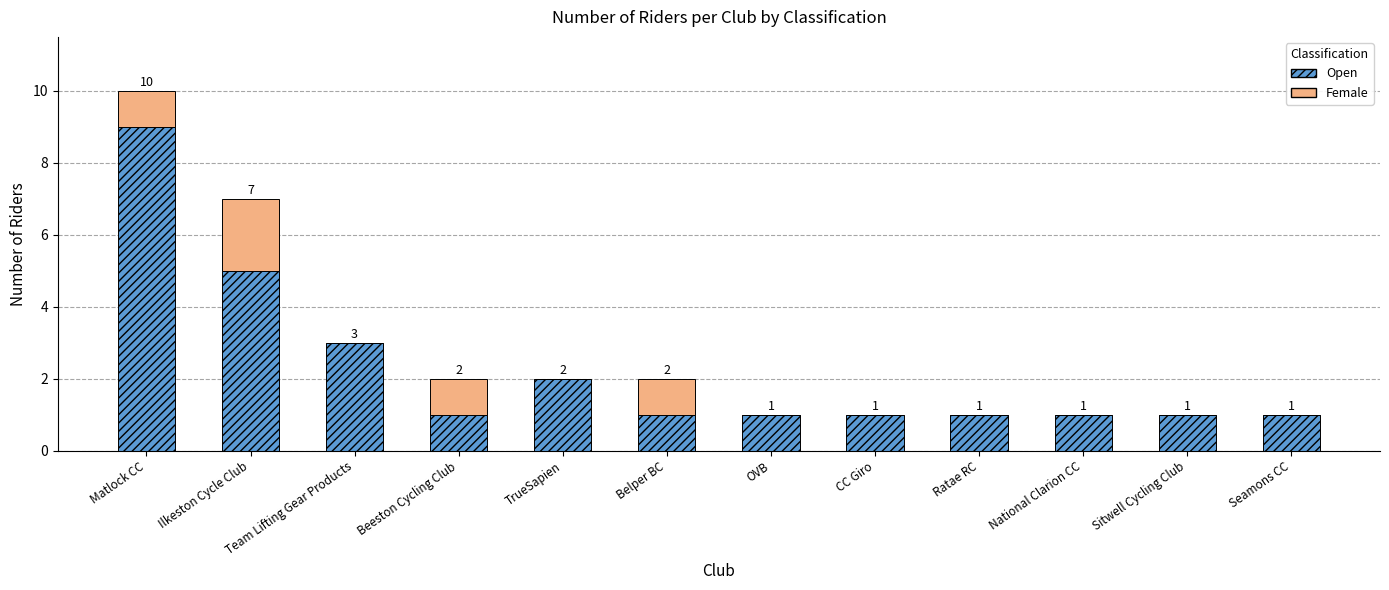

The Open series shows 1 at Belper BC. True or false?

True